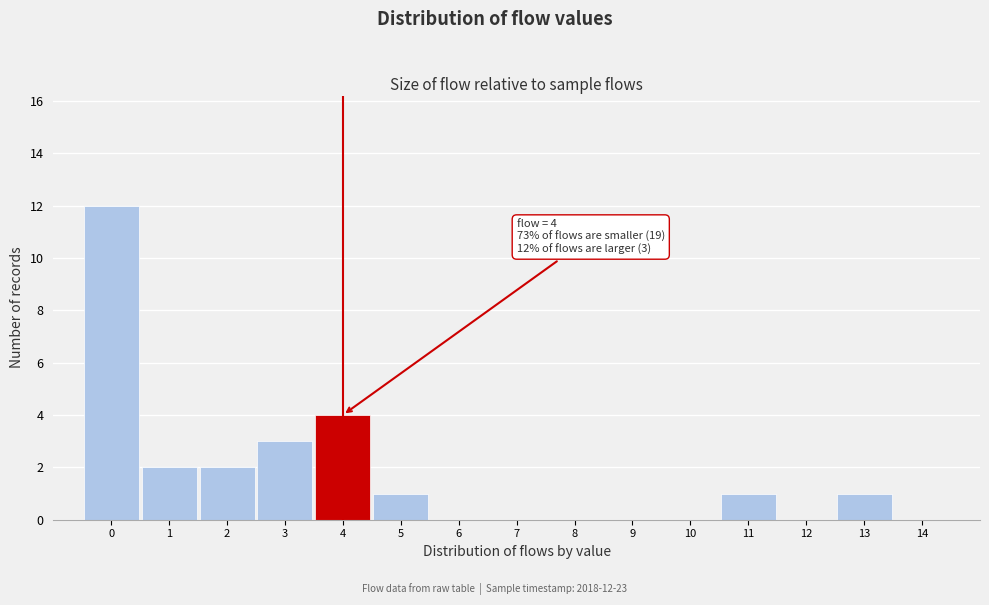

Which range on the x-axis has the tallest bar?

-0.5 to 0.5